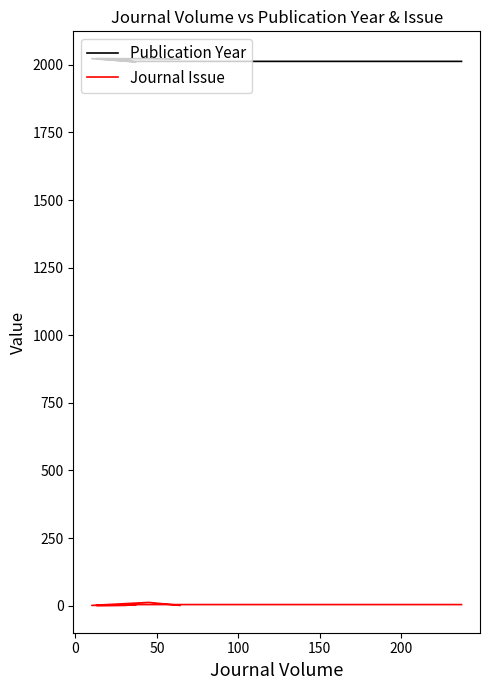

Where is the first local maximum for Publication Year?

100